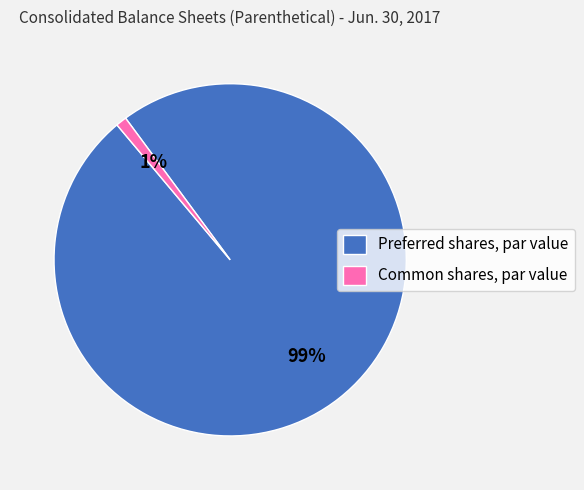

To the nearest percent, what is the difference between the largest and smallest slice percentages?

98%